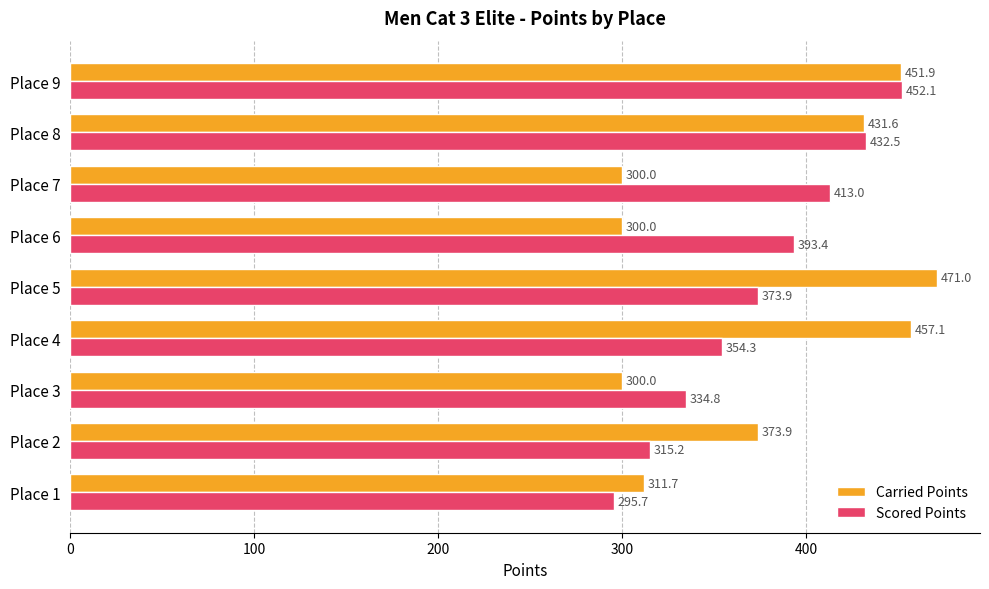

List the labels in order of Scored Points value, largest first.

Place 9, Place 8, Place 7, Place 6, Place 5, Place 4, Place 3, Place 2, Place 1